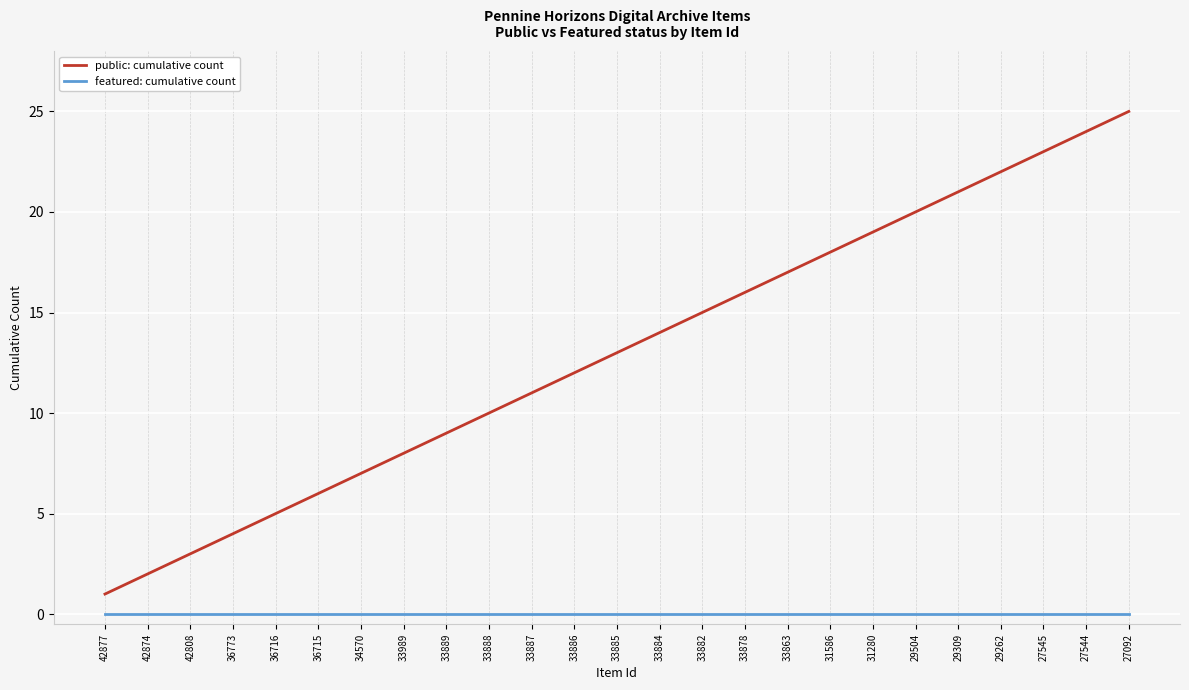

Reading left to right, list all the values displayed in this chart.

public: cumulative count: 42877=1	42874=2	42808=3	36773=4	36716=5	36715=6	34570=7	33989=8	33889=9	33888=10	33887=11	33886=12	33885=13	33884=14	33882=15	33878=16	33863=17	31586=18	31280=19	29504=20	29309=21	29262=22	27545=23	27544=24	27092=25
featured: cumulative count: 42877=0	42874=0	42808=0	36773=0	36716=0	36715=0	34570=0	33989=0	33889=0	33888=0	33887=0	33886=0	33885=0	33884=0	33882=0	33878=0	33863=0	31586=0	31280=0	29504=0	29309=0	29262=0	27545=0	27544=0	27092=0